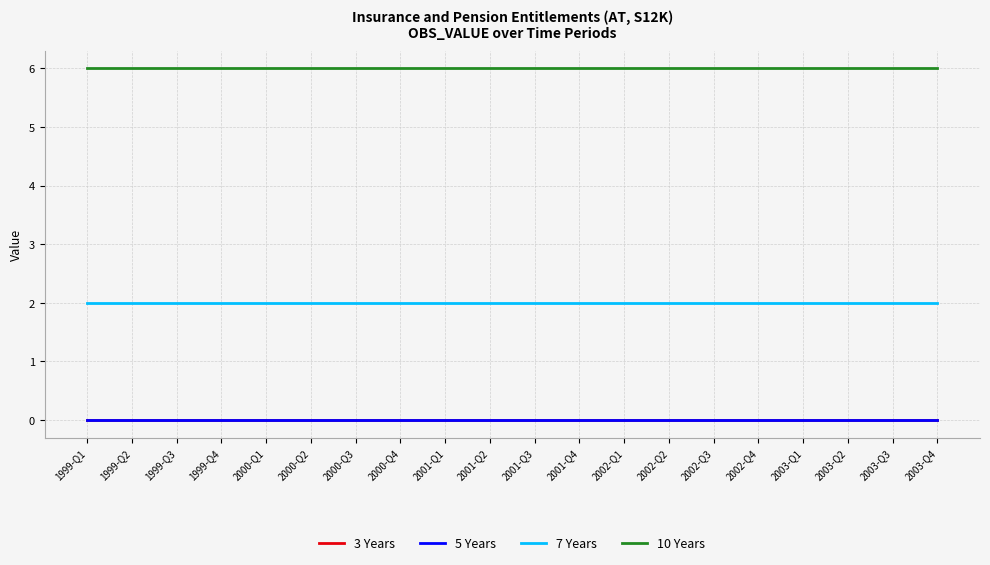

The value of 10 Years at 2002-Q3 is 3. True or false?

False